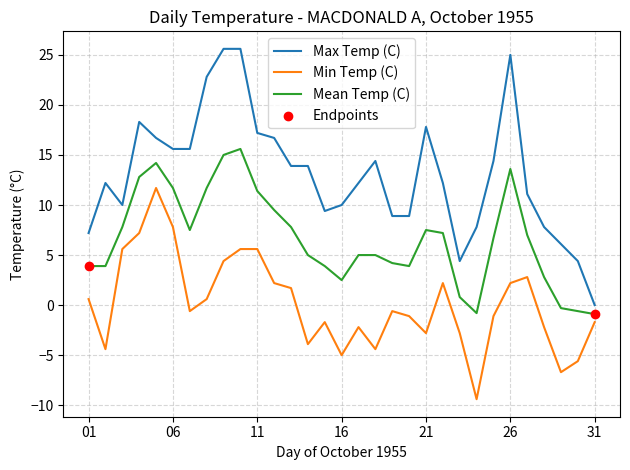

Which series has the largest range (max minus min)?

Max Temp (C)